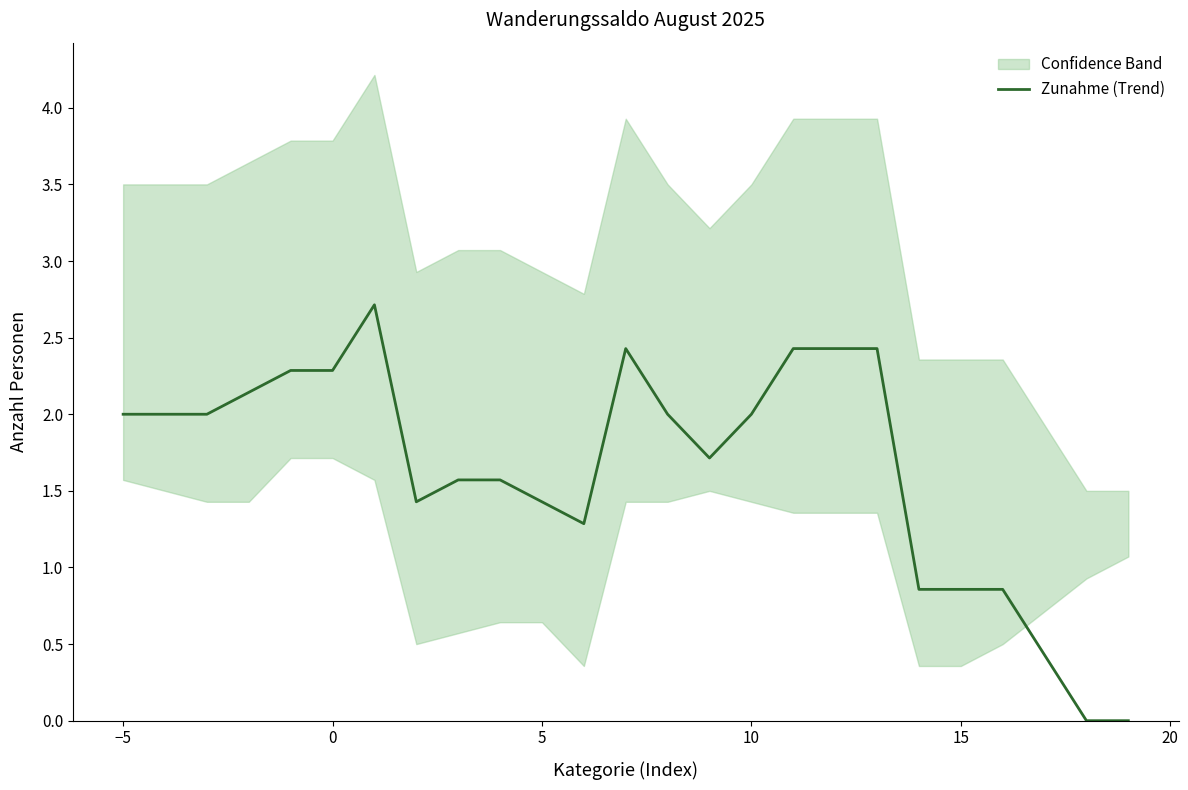

Is it true that Zunahme (Trend) equals 1.2 at 15?

False